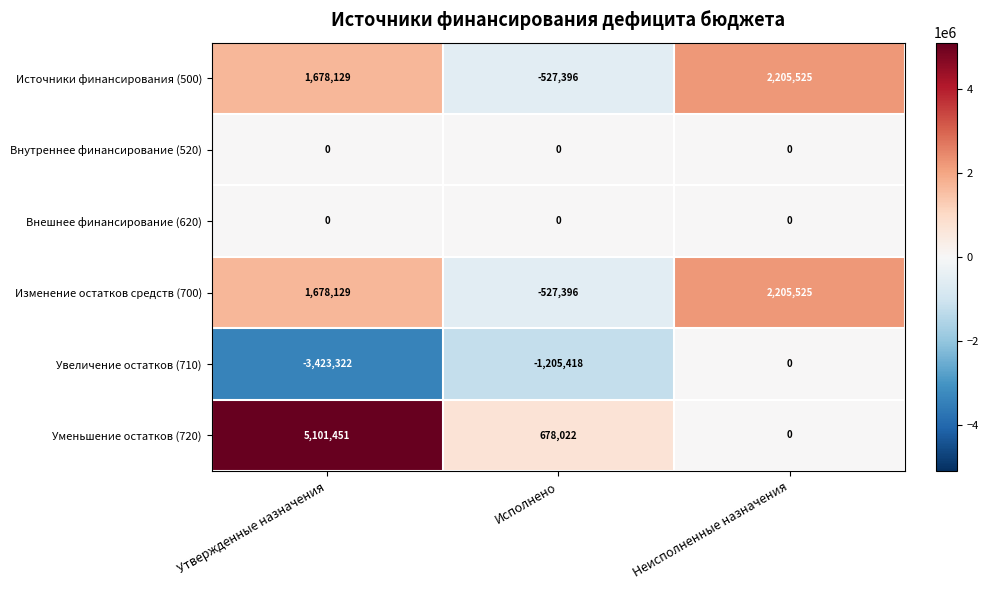

Reading left to right, what are all the values shown in this chart?

Источники финансирования (500): Утвержденные назначения=1678129	Исполнено=-527396	Неисполненные назначения=2205525
Внутреннее финансирование (520): Утвержденные назначения=0	Исполнено=0	Неисполненные назначения=0
Внешнее финансирование (620): Утвержденные назначения=0	Исполнено=0	Неисполненные назначения=0
Изменение остатков средств (700): Утвержденные назначения=1678129	Исполнено=-527396	Неисполненные назначения=2205525
Увеличение остатков (710): Утвержденные назначения=-3423322	Исполнено=-1205418	Неисполненные назначения=0
Уменьшение остатков (720): Утвержденные назначения=5101451	Исполнено=678022	Неисполненные назначения=0